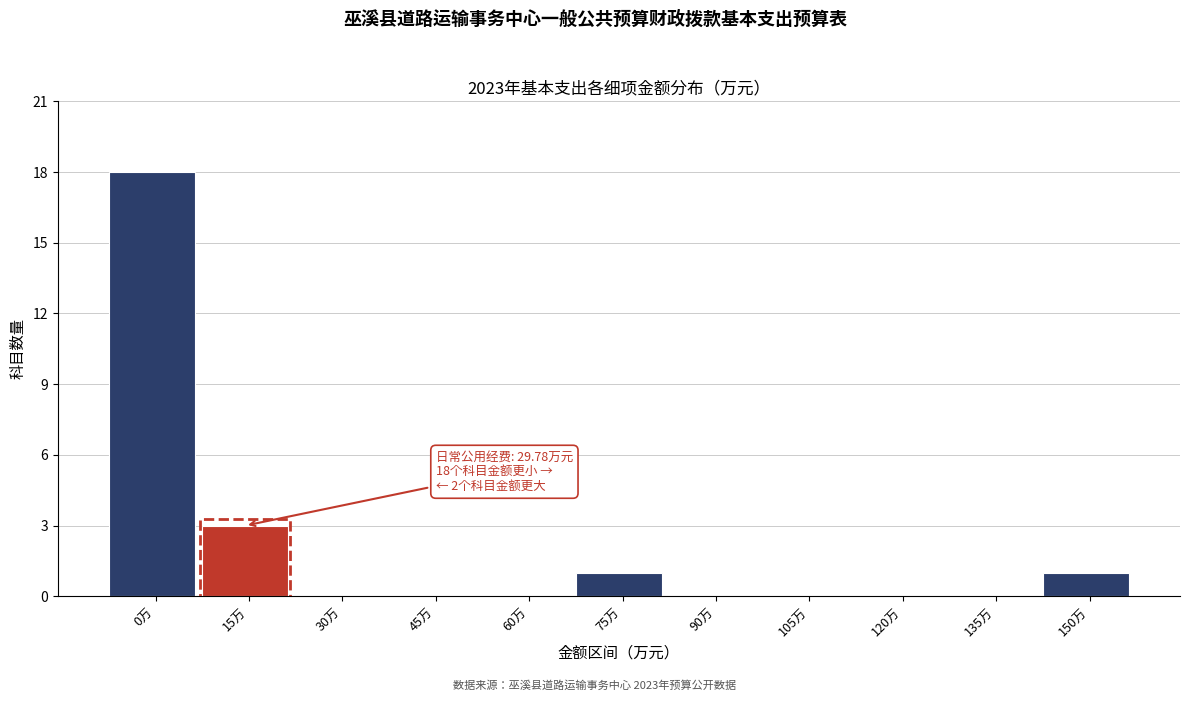

Is it true that the value at 120万 is -9?

False